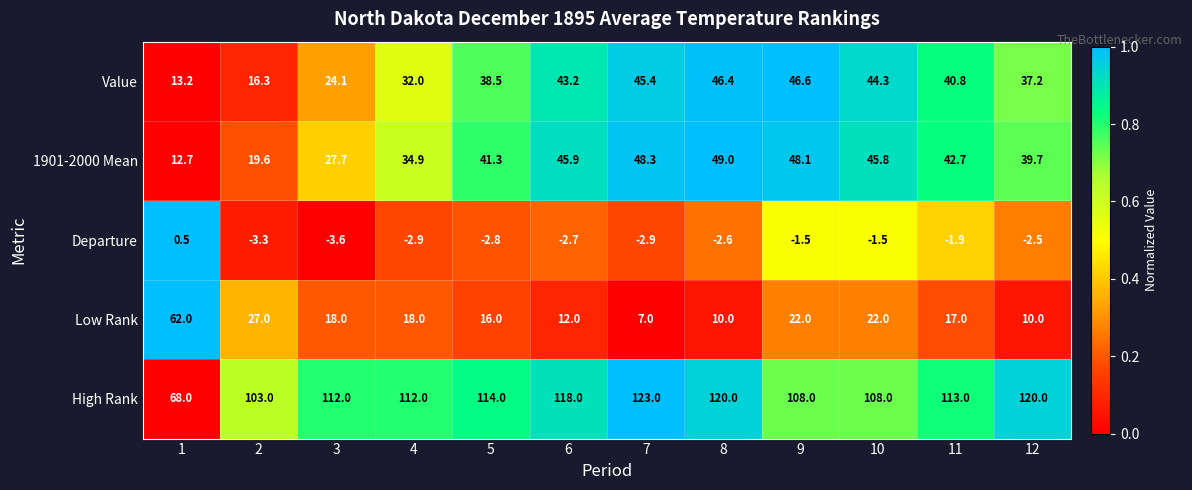

What is the difference between the maximum and minimum values in the 1901-2000 Mean series?

36.3